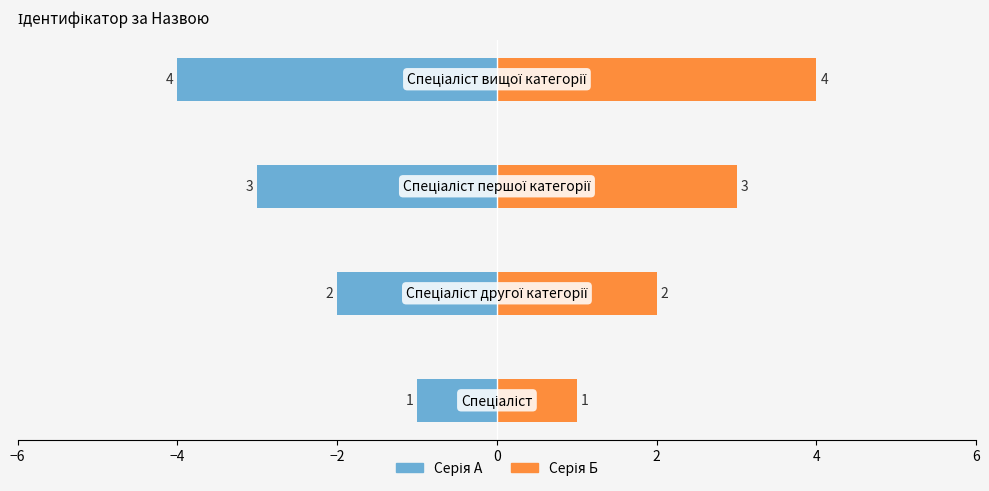

What is the sum of all Серія А values?

-10